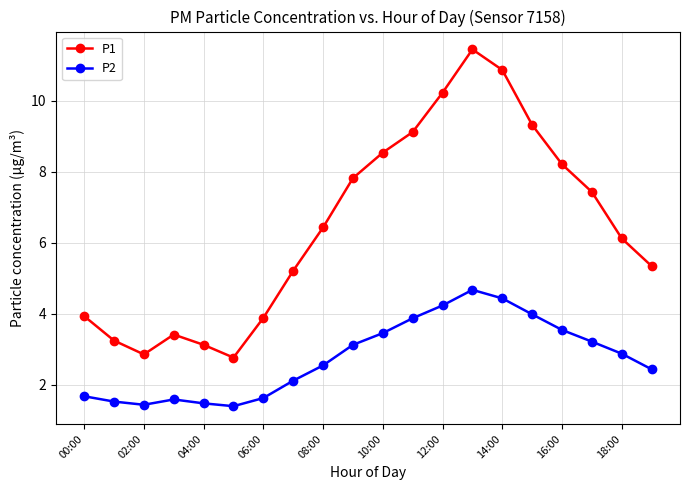

True or false: P1 has more than 0 interior local peaks.

True